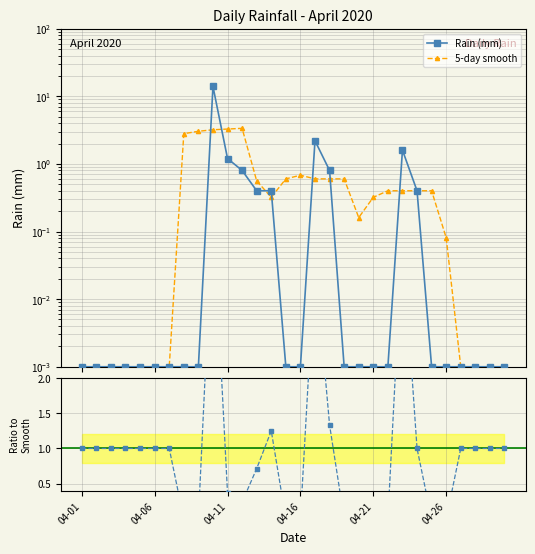

Count the number of data series in this chart.

3